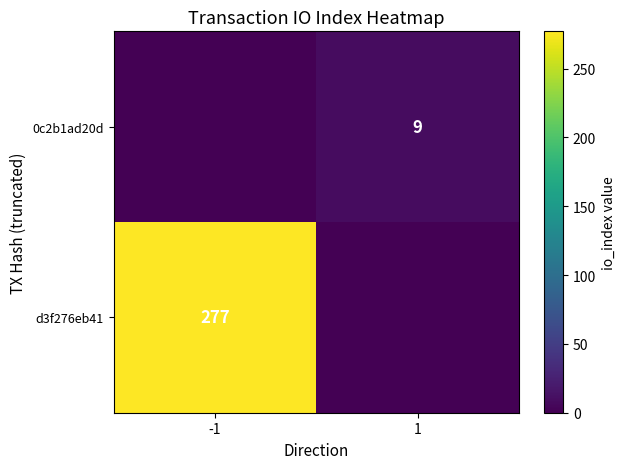

Is the value of d3f276eb41 at -1 greater than the value of 0c2b1ad20d at 1?

Yes